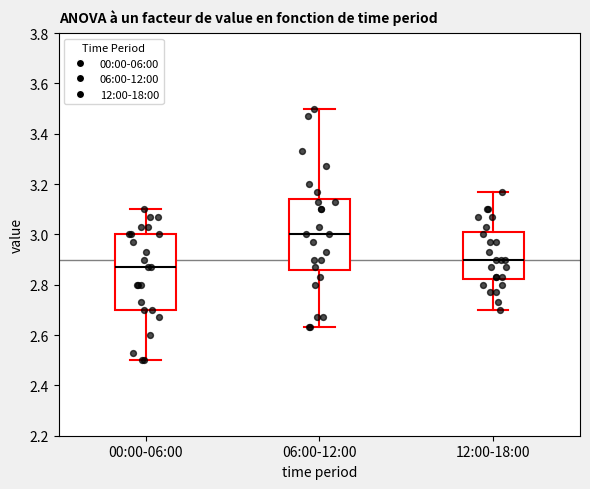

Reading left to right, transcribe this box plot: for each box, give where its median line is, the range the box spans, and where its two whiskers end, as read against the y-axis. The values are not printed on the chart, so give them approximately, as read against the axis.

00:00-06:00: median 2.88, box 2.70 to 3.00, whiskers 2.50 to 3.10
06:00-12:00: median 3.00, box 2.86 to 3.14, whiskers 2.64 to 3.50
12:00-18:00: median 2.90, box 2.82 to 3.00, whiskers 2.70 to 3.18